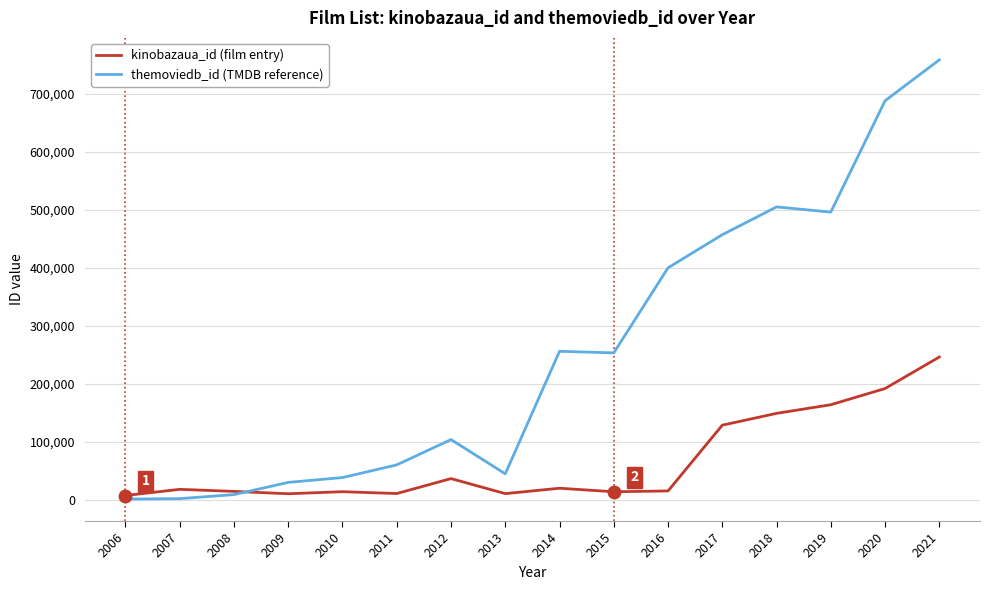

At which category is the sum across all series the highest?

2021